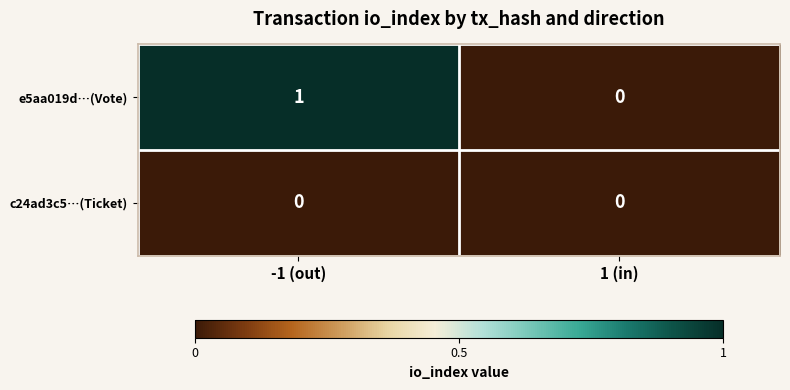

List the series in order of their peak value, highest first.

e5aa019d…(Vote), c24ad3c5…(Ticket)